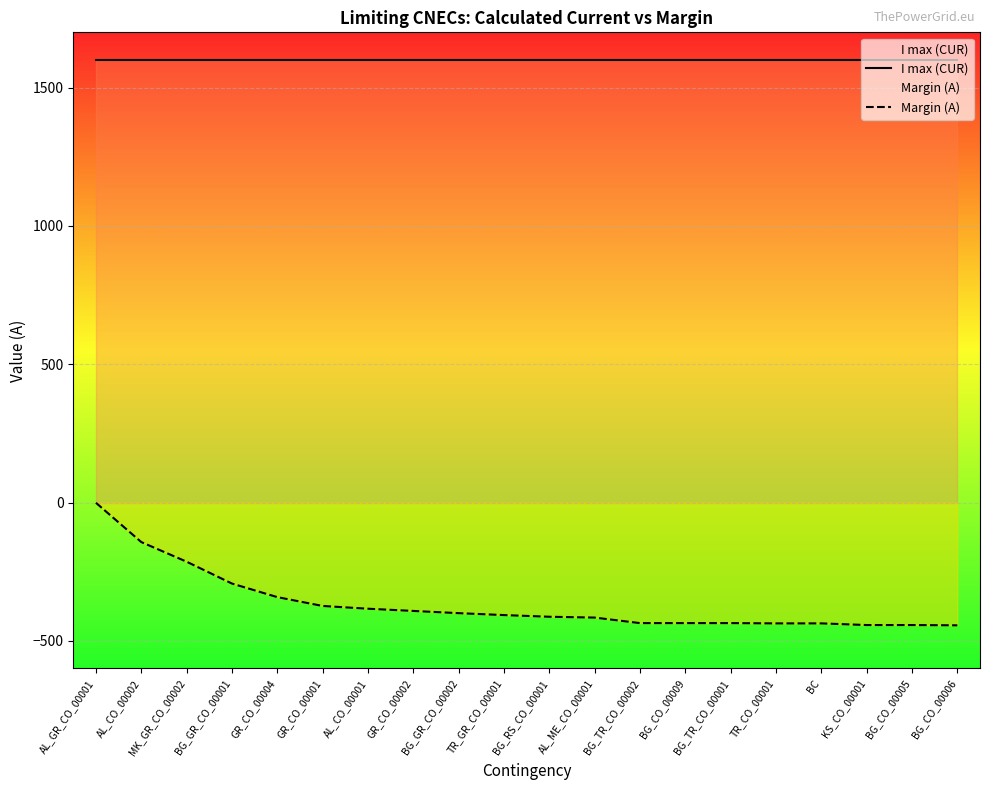

At which category is the sum across all series the highest?

AL_GR_CO_00001